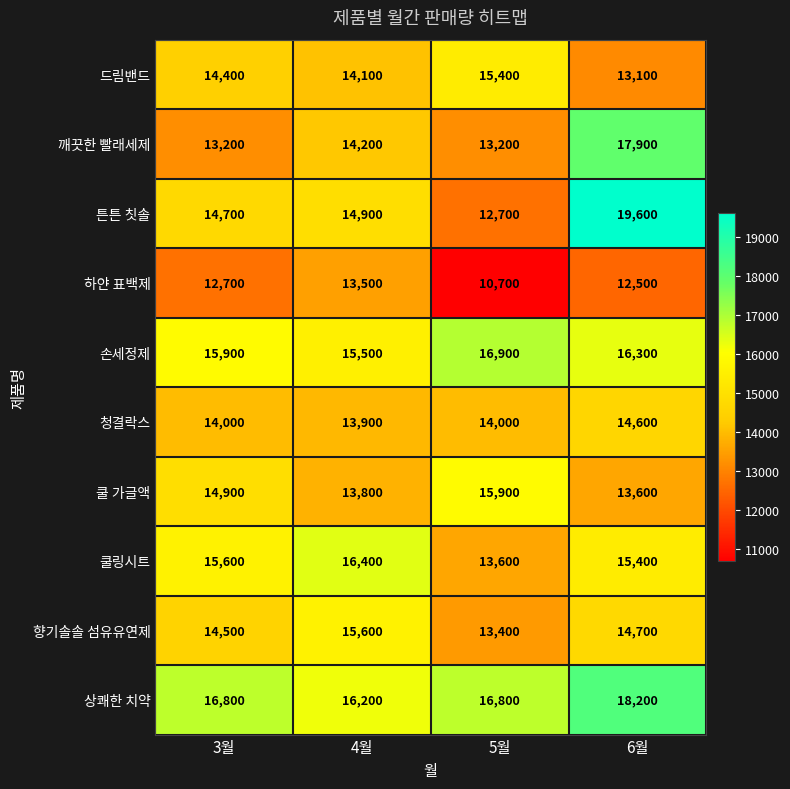

List the series in order of their peak value, lowest first.

하얀 표백제, 청결락스, 드림밴드, 향기솔솔 섬유유연제, 쿨 가글액, 쿨링시트, 손세정제, 깨끗한 빨래세제, 상쾌한 치약, 튼튼 칫솔